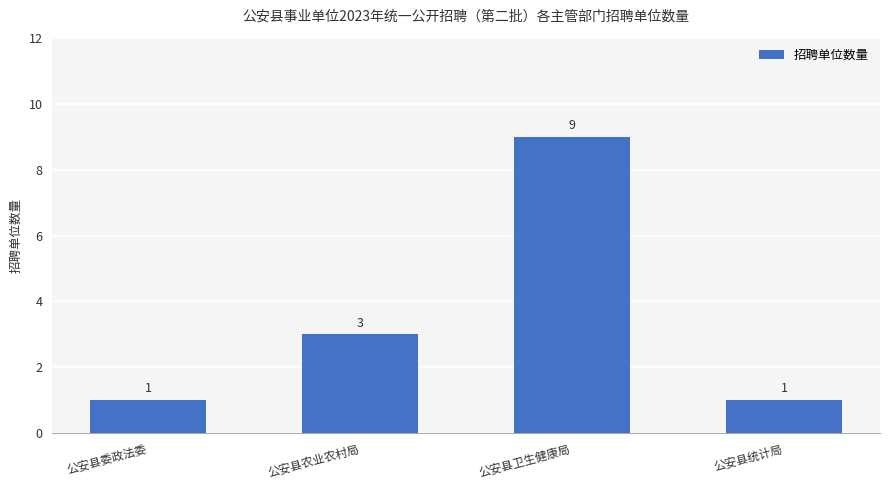

What is the maximum value shown in the chart?

9